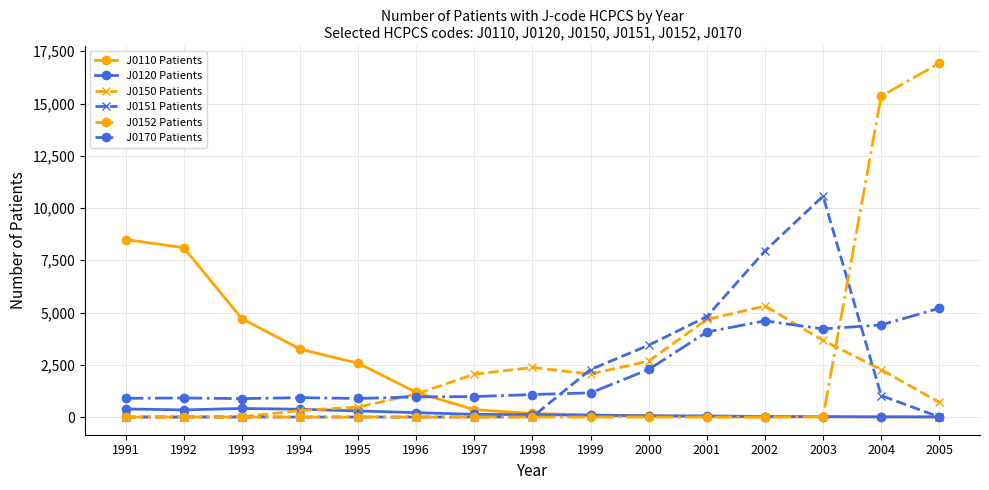

Count the number of categories in the chart.

15